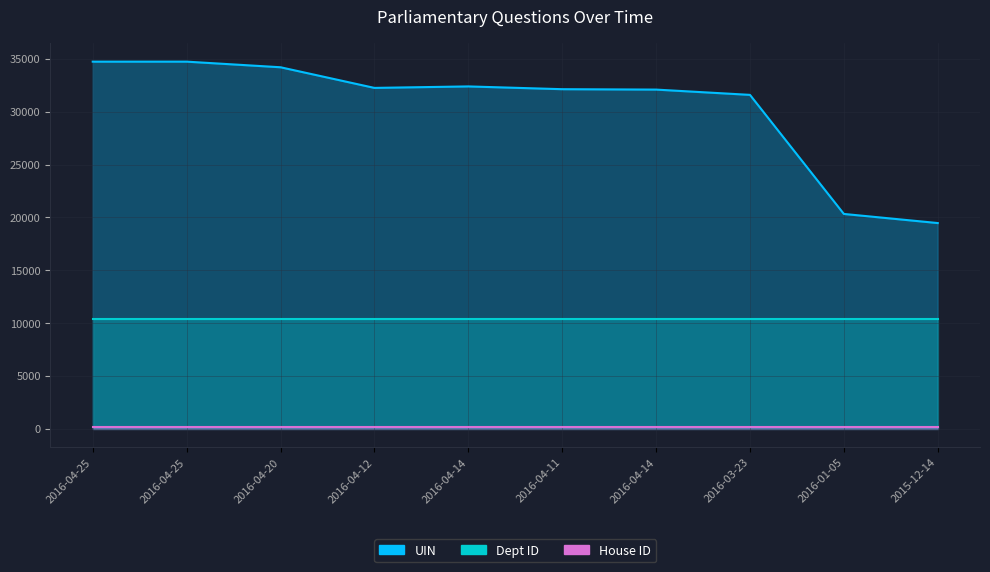

What is the average value of the House ID series?

1